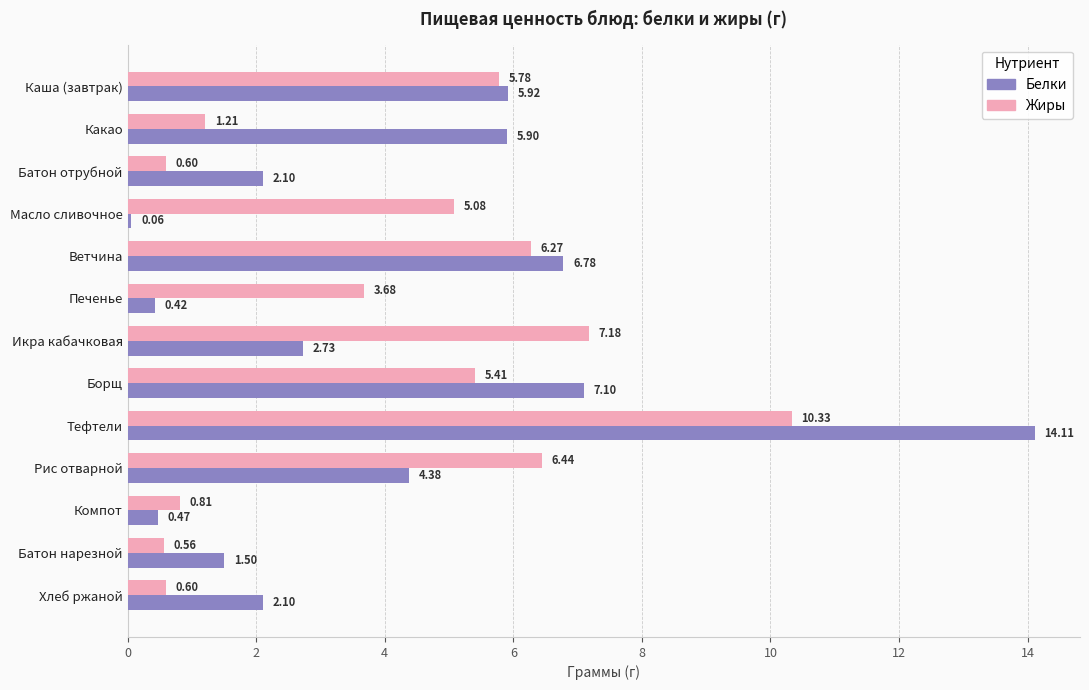

At which category is the sum across all series the highest?

Тефтели